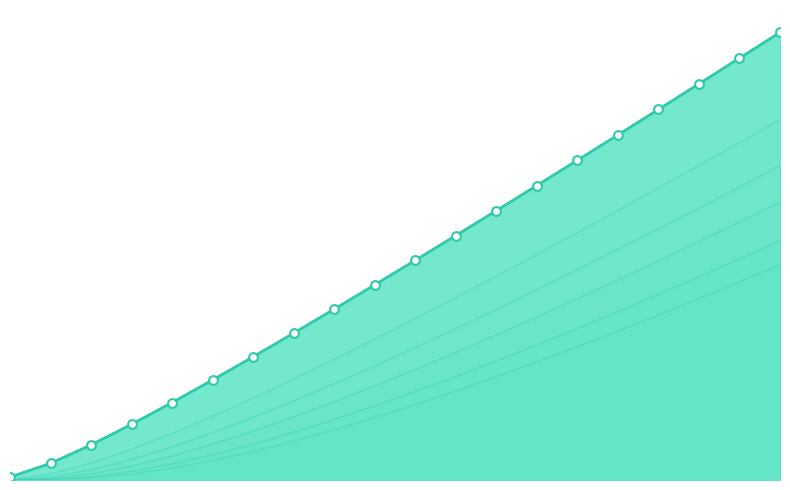

What are all the series names shown in the legend?

0.995, 0.99, 0.975, 0.95, 0.9, 0.75